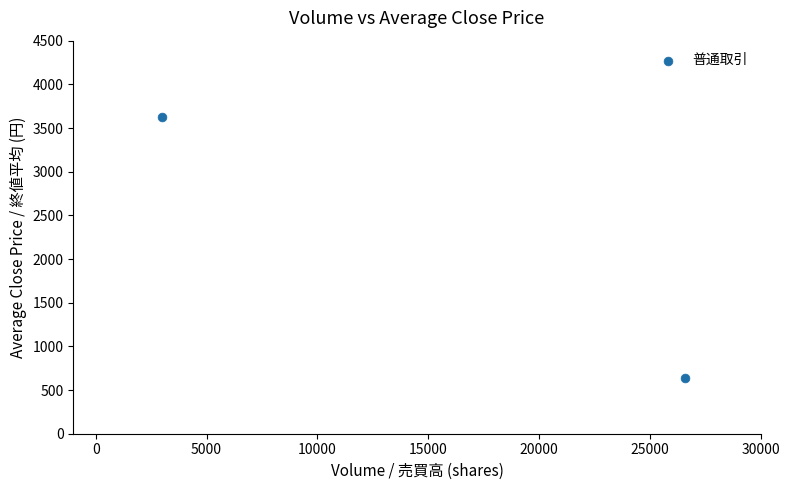

What is the average X value?

14800.0